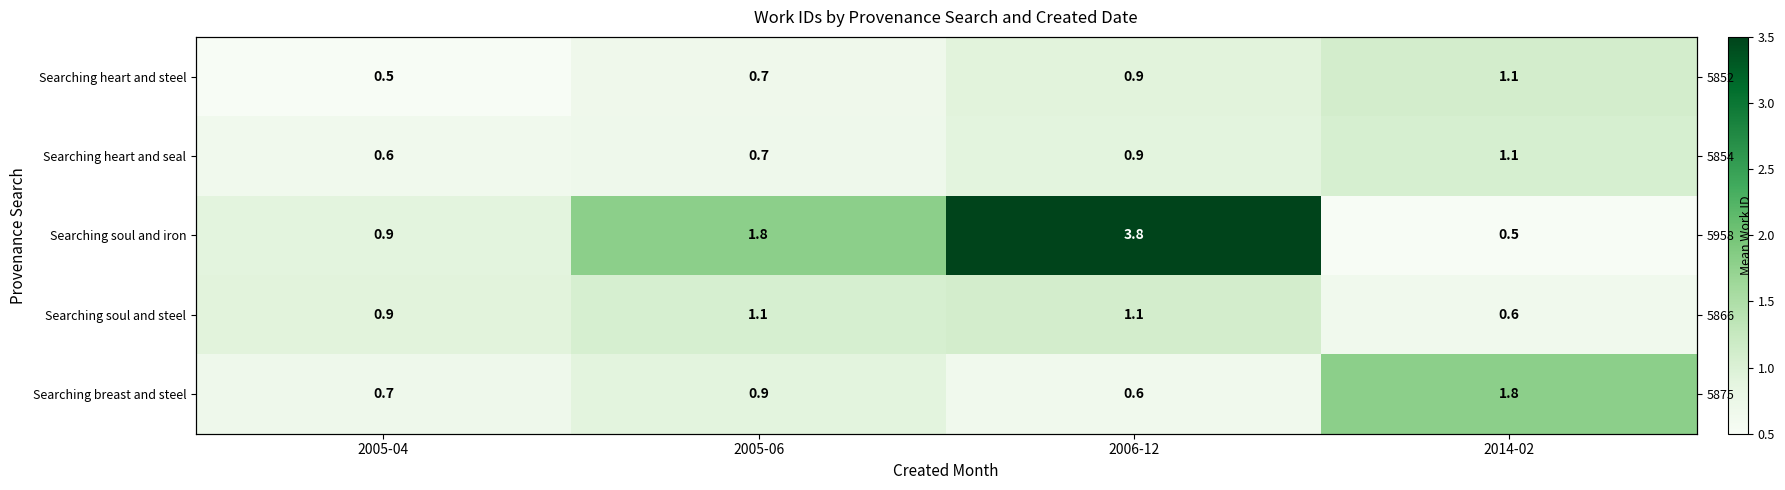

How many data points in Searching soul and iron are above 1?

2